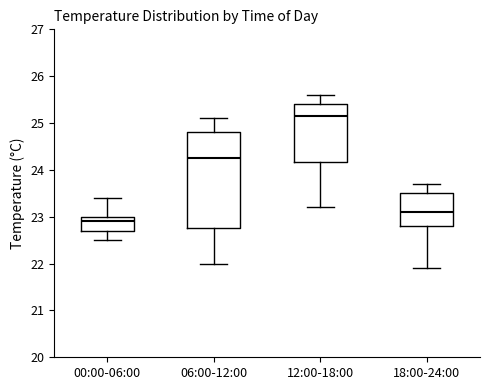

Reading left to right, read every box against the y-axis: the position of its median line, the range the box covers, and the ends of its whiskers. The values are not printed on the chart, so give them approximately, as read against the axis.

00:00-06:00: median 22.9, box 22.7 to 23.0, whiskers 22.5 to 23.4
06:00-12:00: median 24.3, box 22.8 to 24.8, whiskers 22.0 to 25.1
12:00-18:00: median 25.2, box 24.2 to 25.4, whiskers 23.2 to 25.6
18:00-24:00: median 23.1, box 22.8 to 23.5, whiskers 21.9 to 23.7